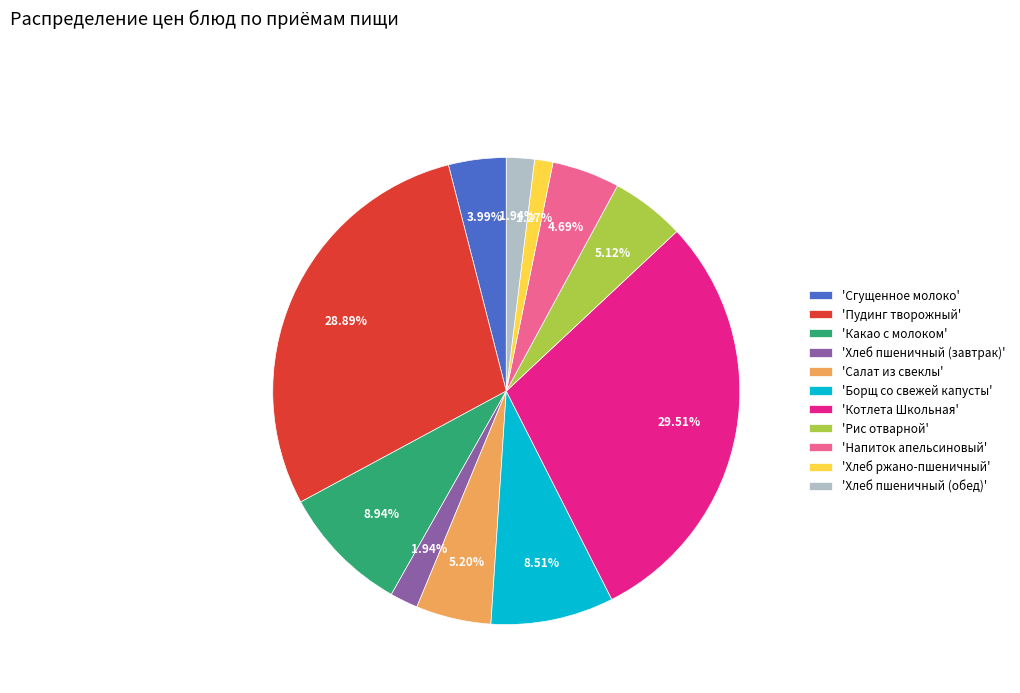

Which slice is the smallest?

'Хлеб ржано-пшеничный'